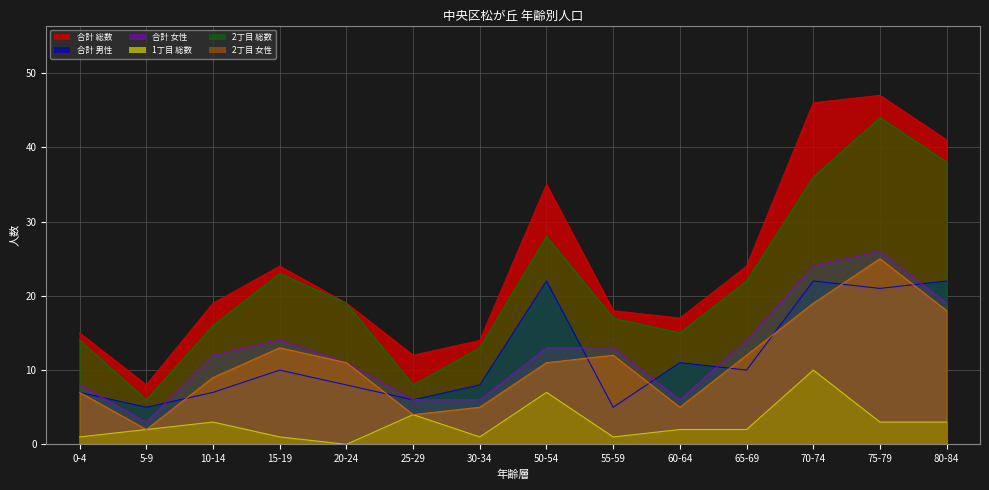

Between 30-34 and 55-59, which series saw the biggest shift?

合計 女性